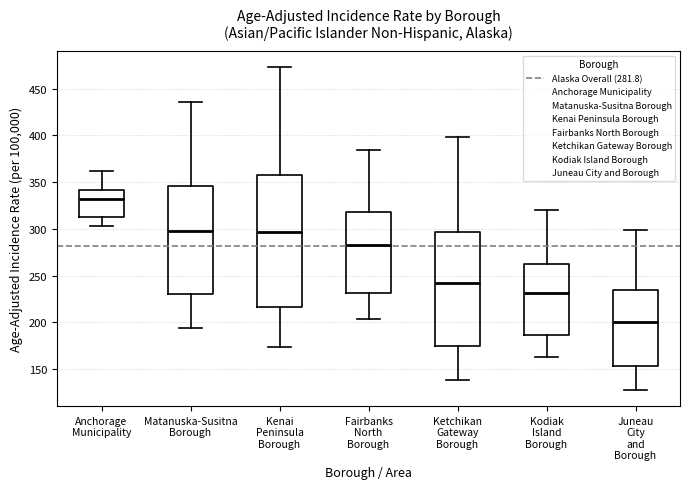

Reading left to right, transcribe this box plot: for each box, give where its median line is, the range the box spans, and where its two whiskers end, as read against the y-axis. The values are not printed on the chart, so give them approximately, as read against the axis.

Anchorage Municipality: median 330, box 315 to 340, whiskers 305 to 360
Matanuska-Susitna Borough: median 300, box 230 to 345, whiskers 195 to 435
Kenai Peninsula Borough: median 295, box 215 to 360, whiskers 175 to 475
Fairbanks North Borough: median 285, box 230 to 320, whiskers 205 to 385
Ketchikan Gateway Borough: median 240, box 175 to 295, whiskers 140 to 400
Kodiak Island Borough: median 230, box 185 to 260, whiskers 165 to 320
Juneau City and Borough: median 200, box 155 to 235, whiskers 130 to 300